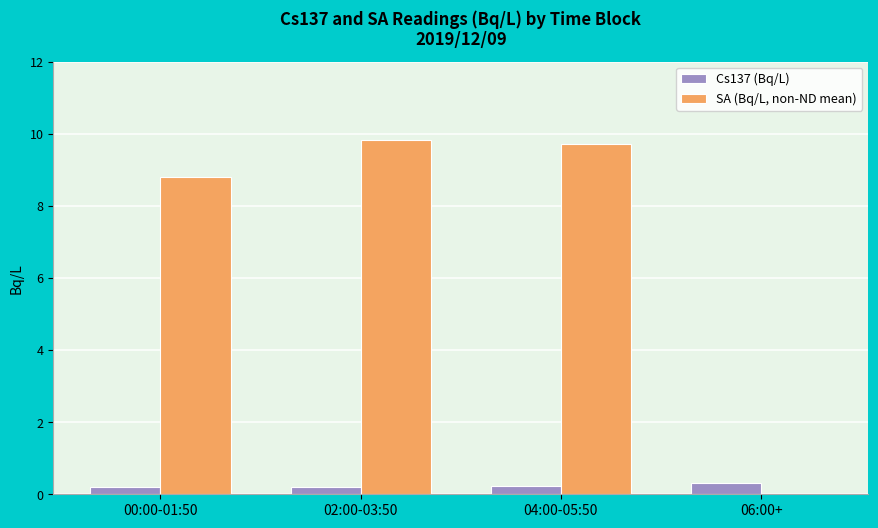

Are the bars horizontal?

No